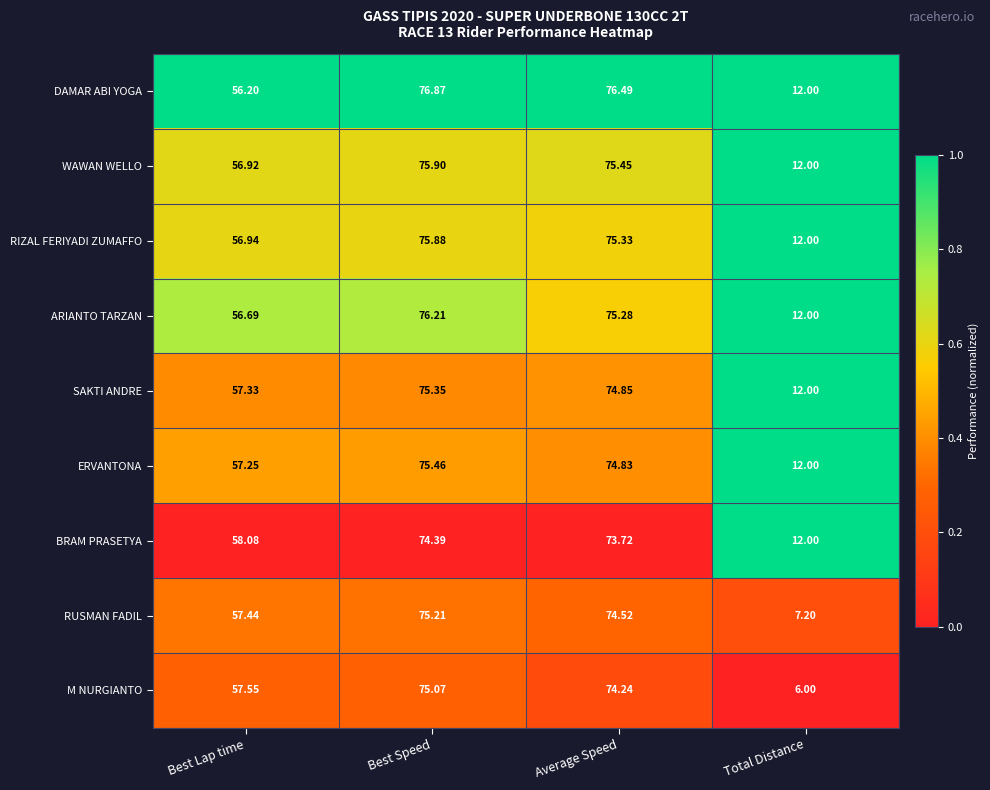

Which series has the widest spread of values?

M NURGIANTO